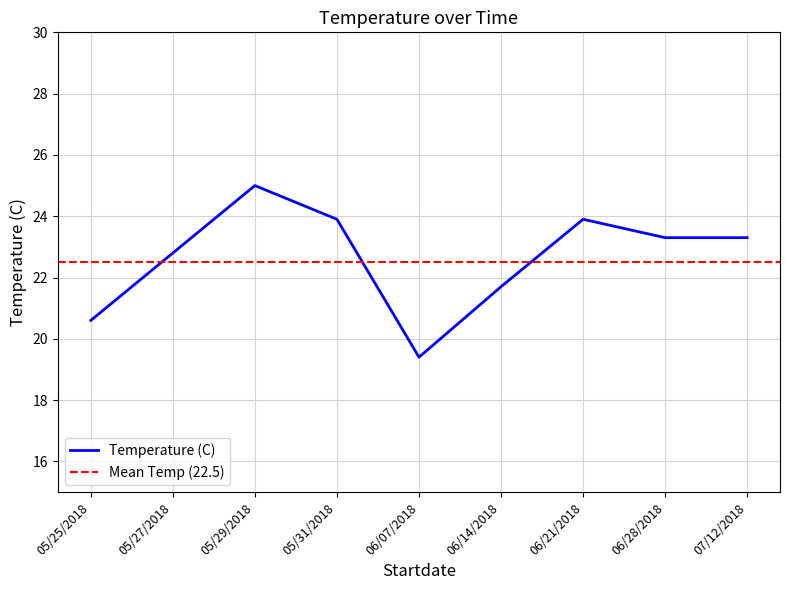

How many data points are less than 23?

4